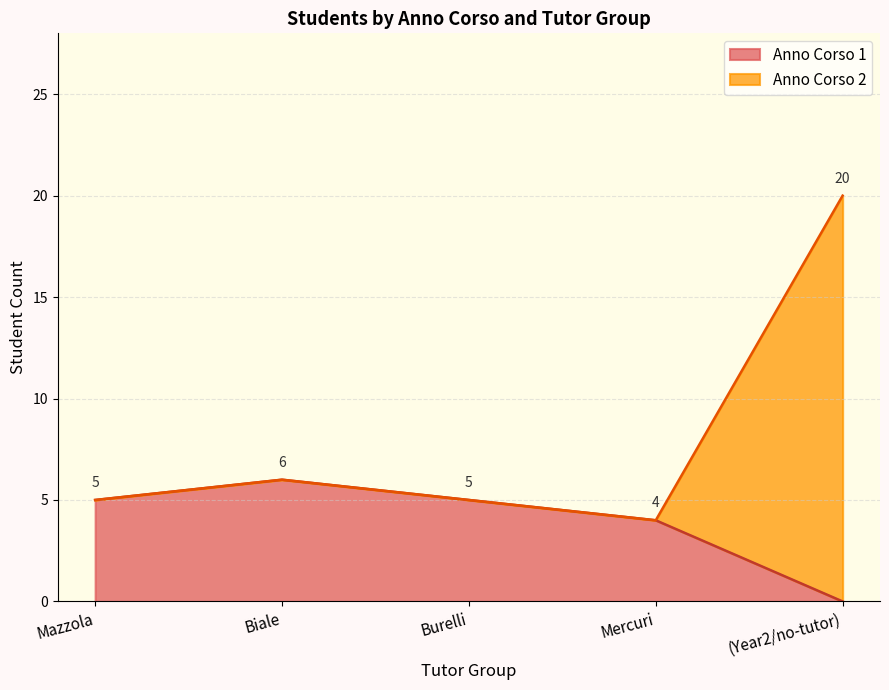

The value of Anno Corso 1 at Mazzola is 5. True or false?

True